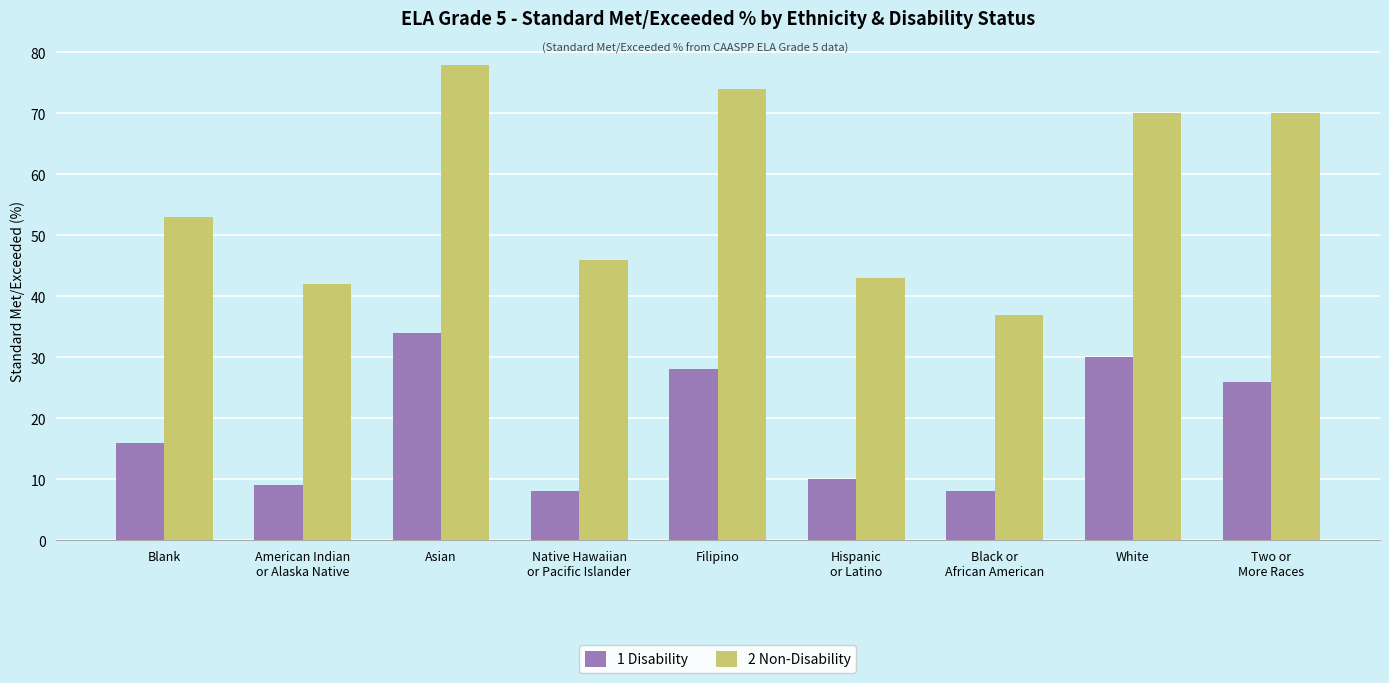

At Two or
More Races, list the series in order from smallest to largest.

1 Disability, 2 Non-Disability